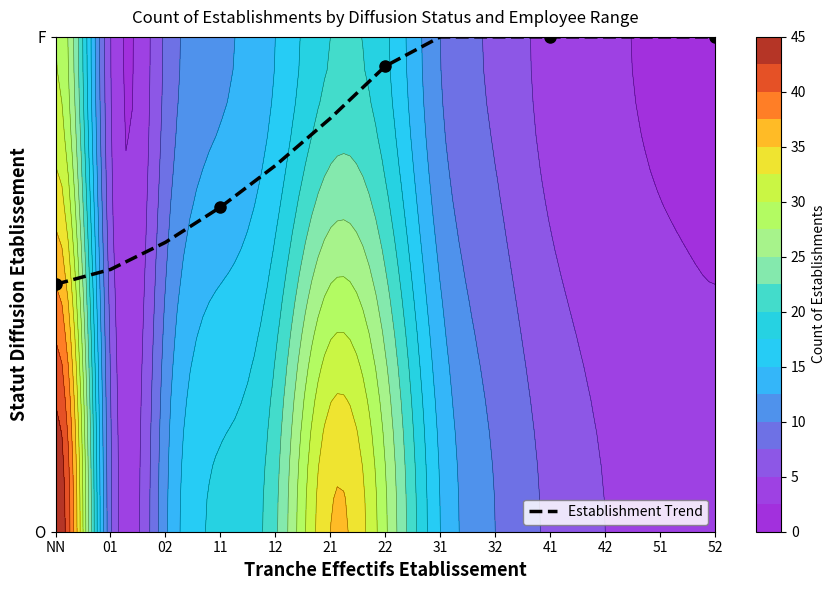

What is the ratio of the value at 02 to the value at 42?

0.6